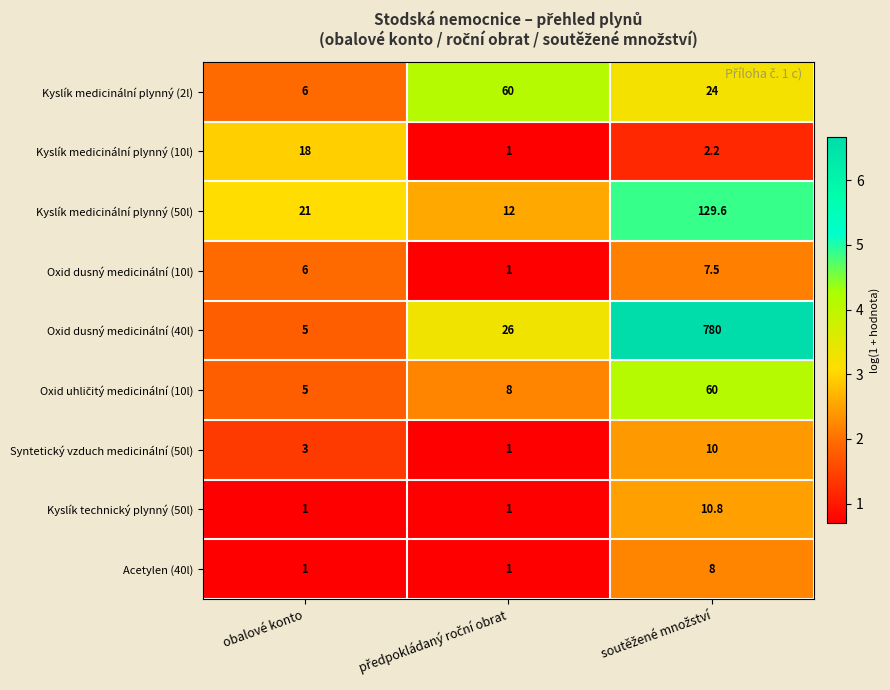

What is the smallest value displayed?

1.0